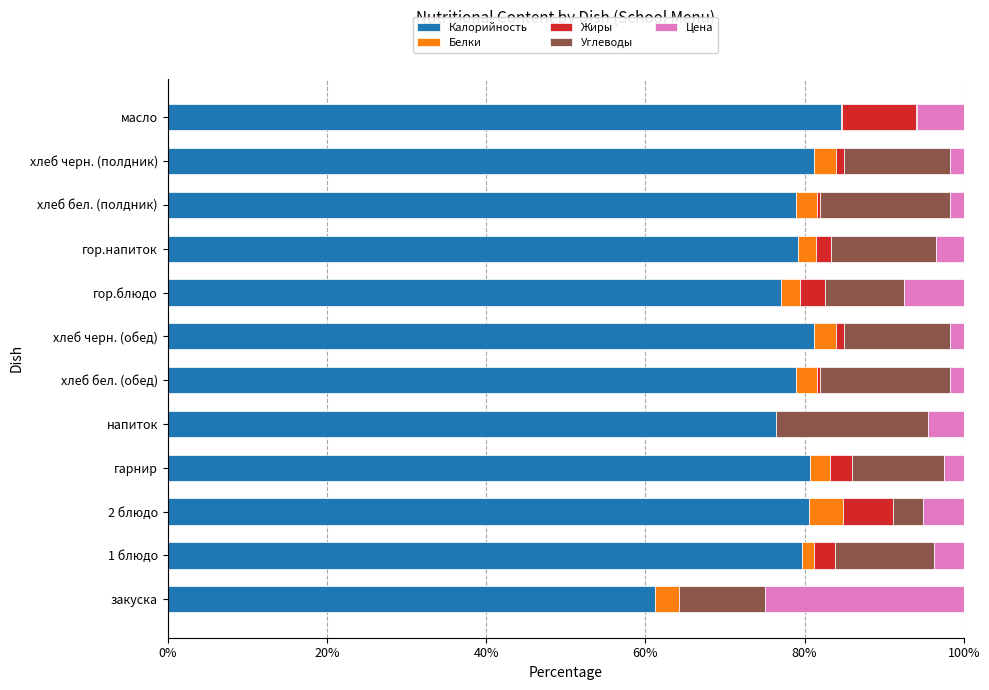

What is the highest value of the Калорийность series?

84.6